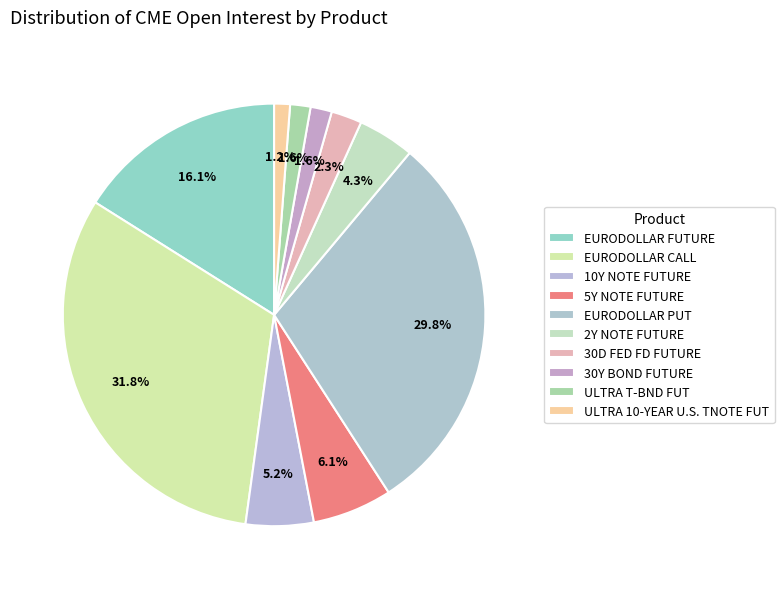

How many slices are in this pie chart?

10